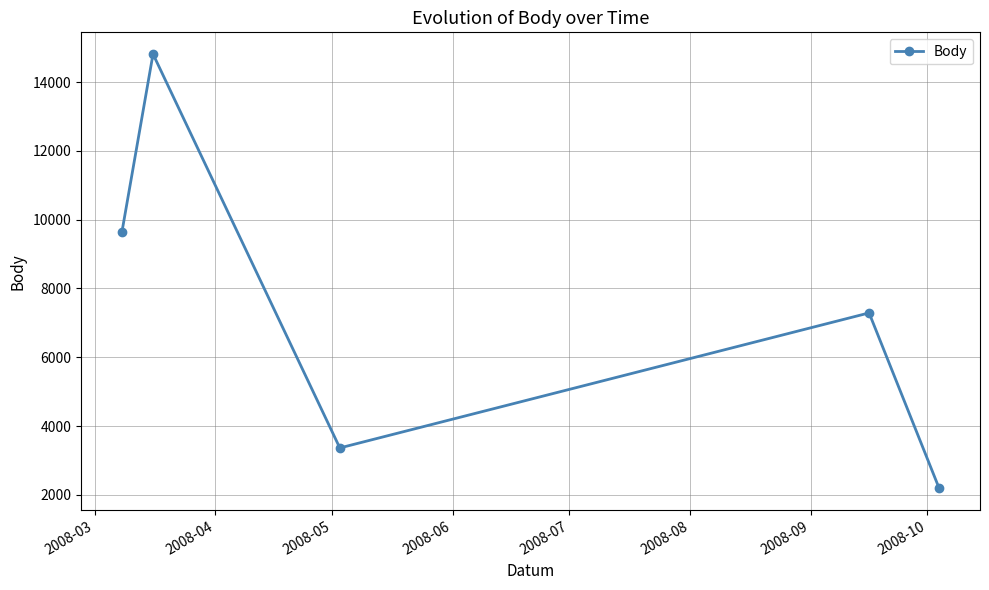

What is the smallest value displayed?

2193